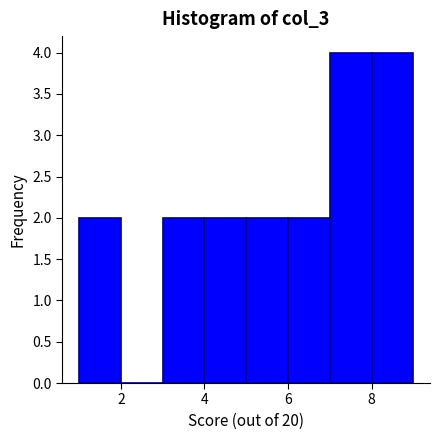

How tall is the bar that spans 3 to 4 on the x-axis? The values are not printed on the chart, so give them approximately, as read against the axis.

2